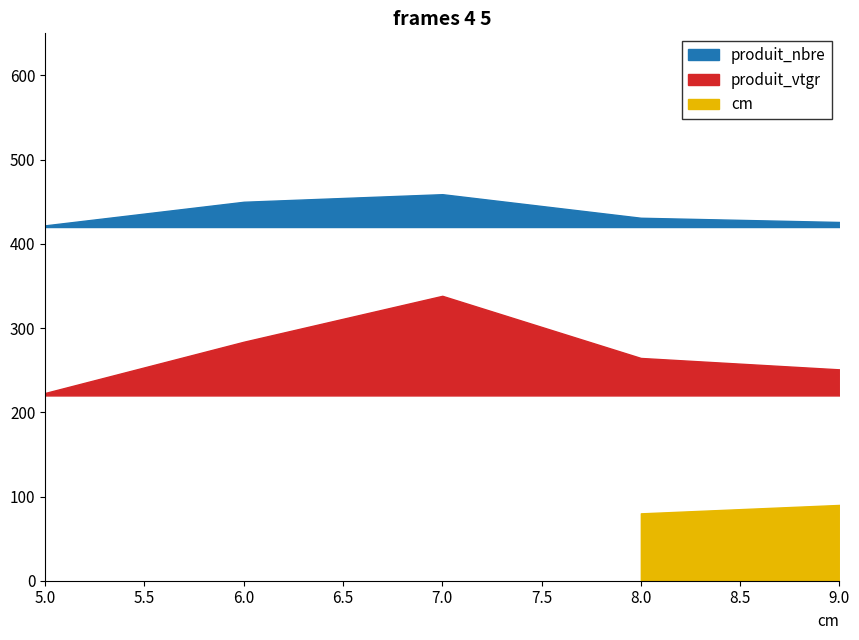

Where is produit_nbre nearest to the value 20?

8